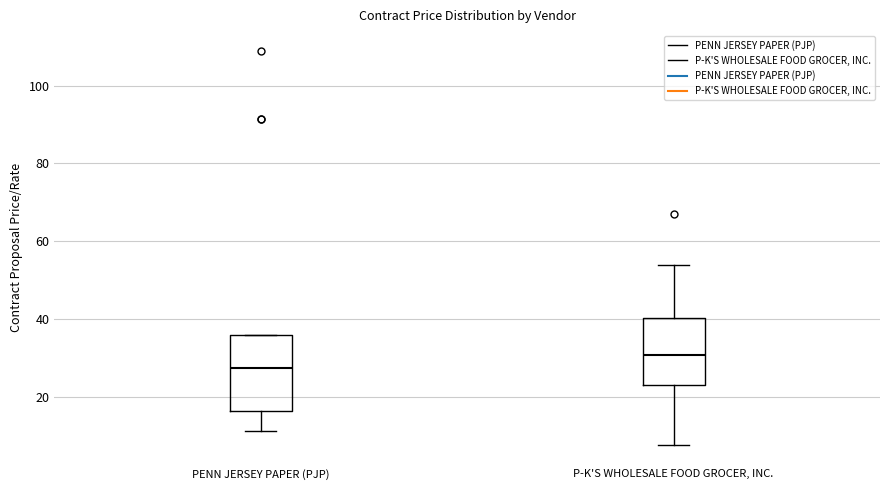

Where is the lower edge of the box for P-K'S WHOLESALE FOOD GROCER, INC. on the y-axis? The values are not printed on the chart, so give them approximately, as read against the axis.

24